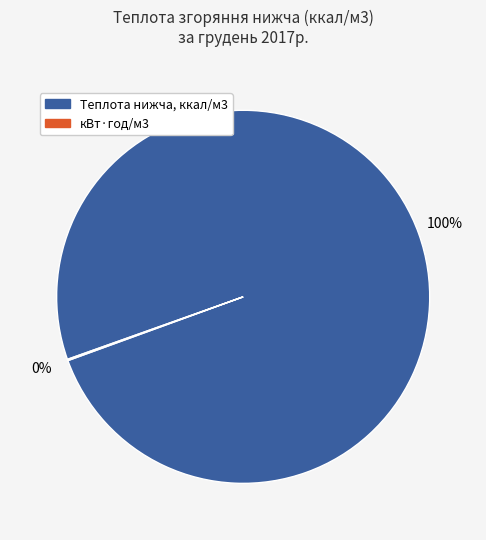

Does any single category account for the majority?

Yes